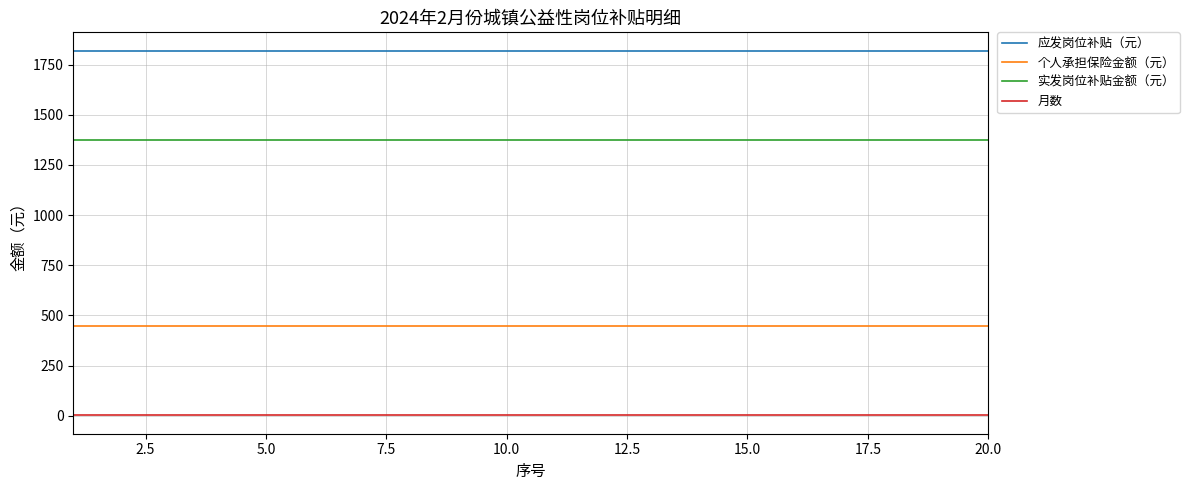

Reading left to right, what are all the values shown in this chart?

应发岗位补贴（元）: 1820.0	1820.0	1820.0	1820.0	1820.0	1820.0	1820.0	1820.0	1820.0	1820.0	1820.0	1820.0	1820.0	1820.0	1820.0	1820.0	1820.0	1820.0	1820.0	1820.0
个人承担保险金额（元）: 448.2	448.2	448.2	448.2	448.2	448.2	448.2	448.2	448.2	448.2	448.2	448.2	448.2	448.2	448.2	448.2	448.2	448.2	448.2	448.2
实发岗位补贴金额（元）: 1371.8	1371.8	1371.8	1371.8	1371.8	1371.8	1371.8	1371.8	1371.8	1371.8	1371.8	1371.8	1371.8	1371.8	1371.8	1371.8	1371.8	1371.8	1371.8	1371.8
月数: 1.0	1.0	1.0	1.0	1.0	1.0	1.0	1.0	1.0	1.0	1.0	1.0	1.0	1.0	1.0	1.0	1.0	1.0	1.0	1.0